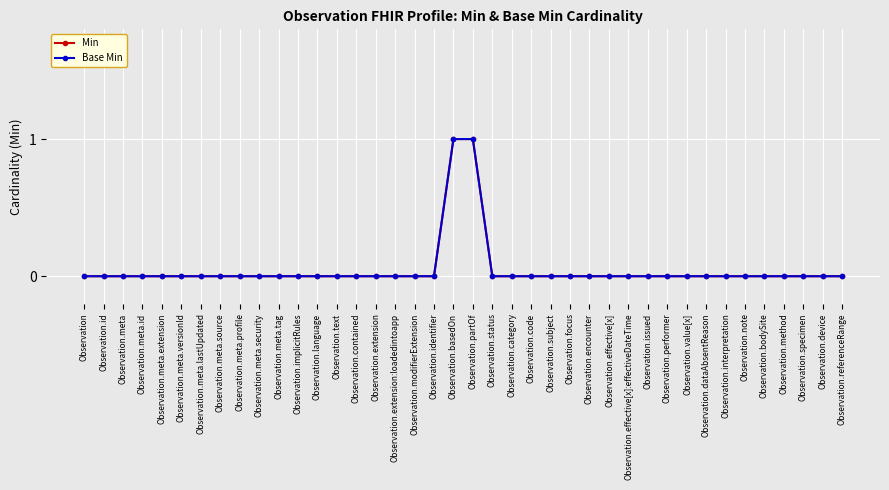

What is the greatest value displayed?

1